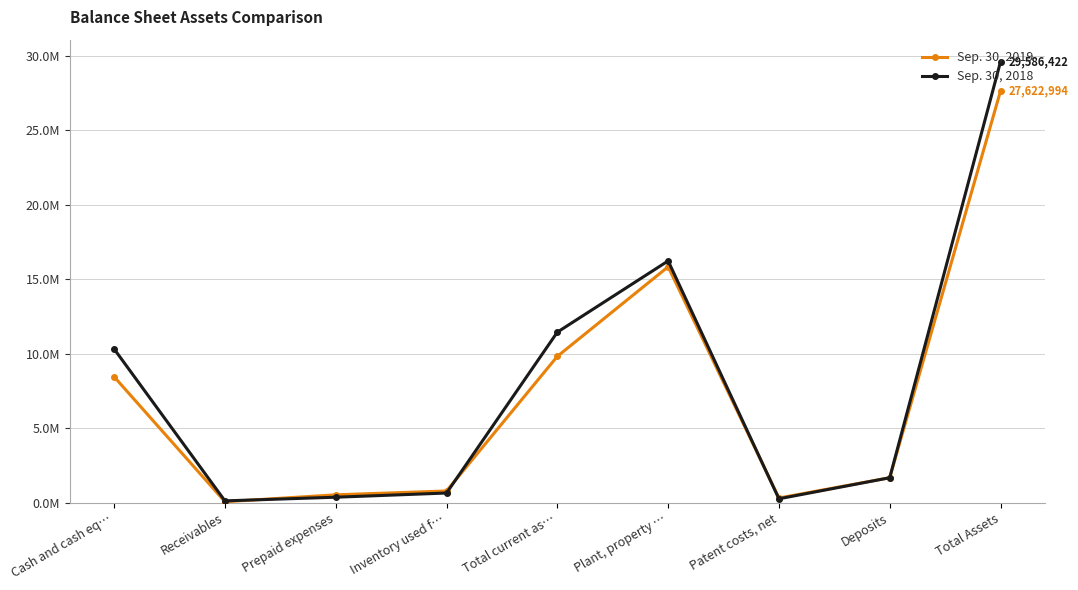

Which has a higher value, Prepaid expenses or Plant, property …?

Plant, property …